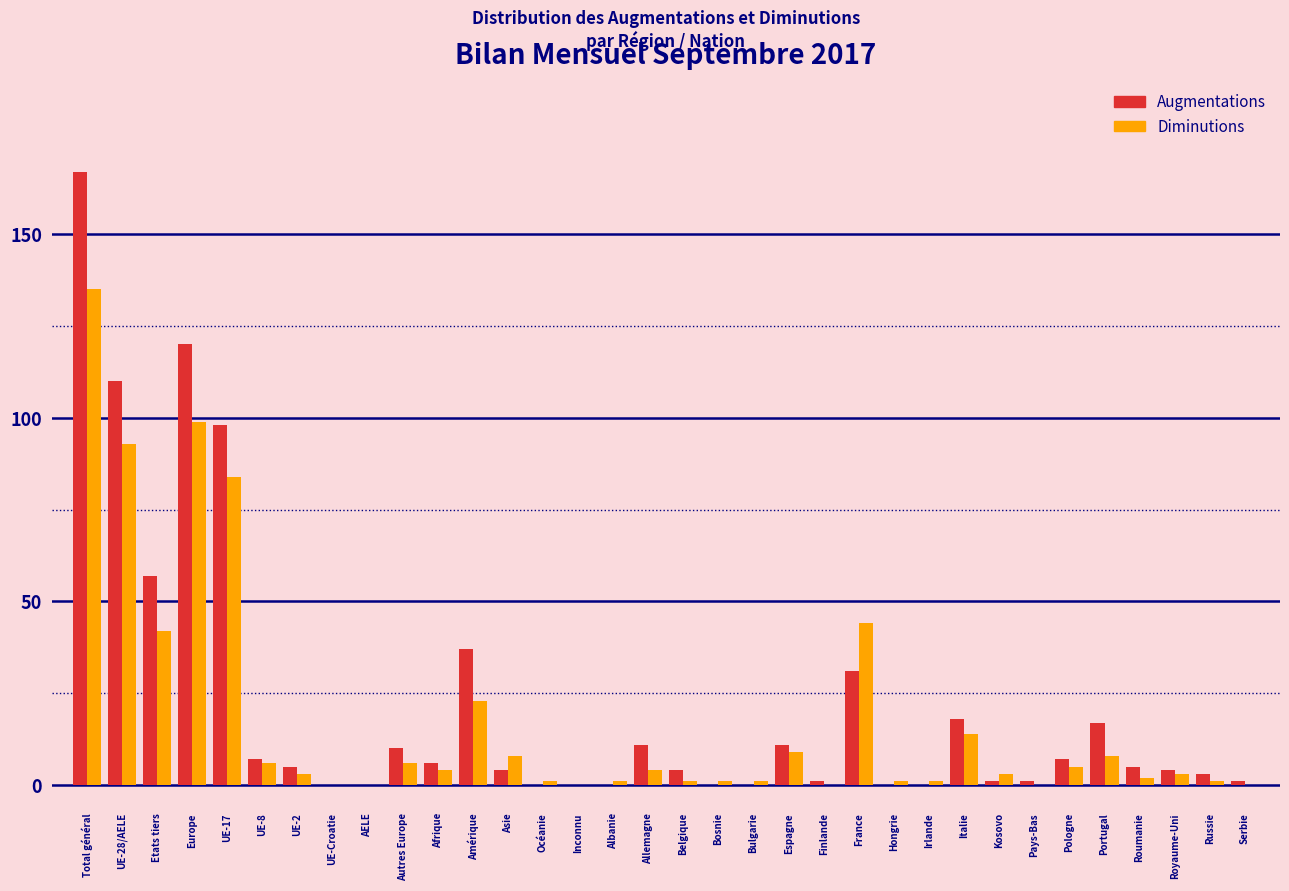

Which series changed the most between Inconnu and France?

Diminutions